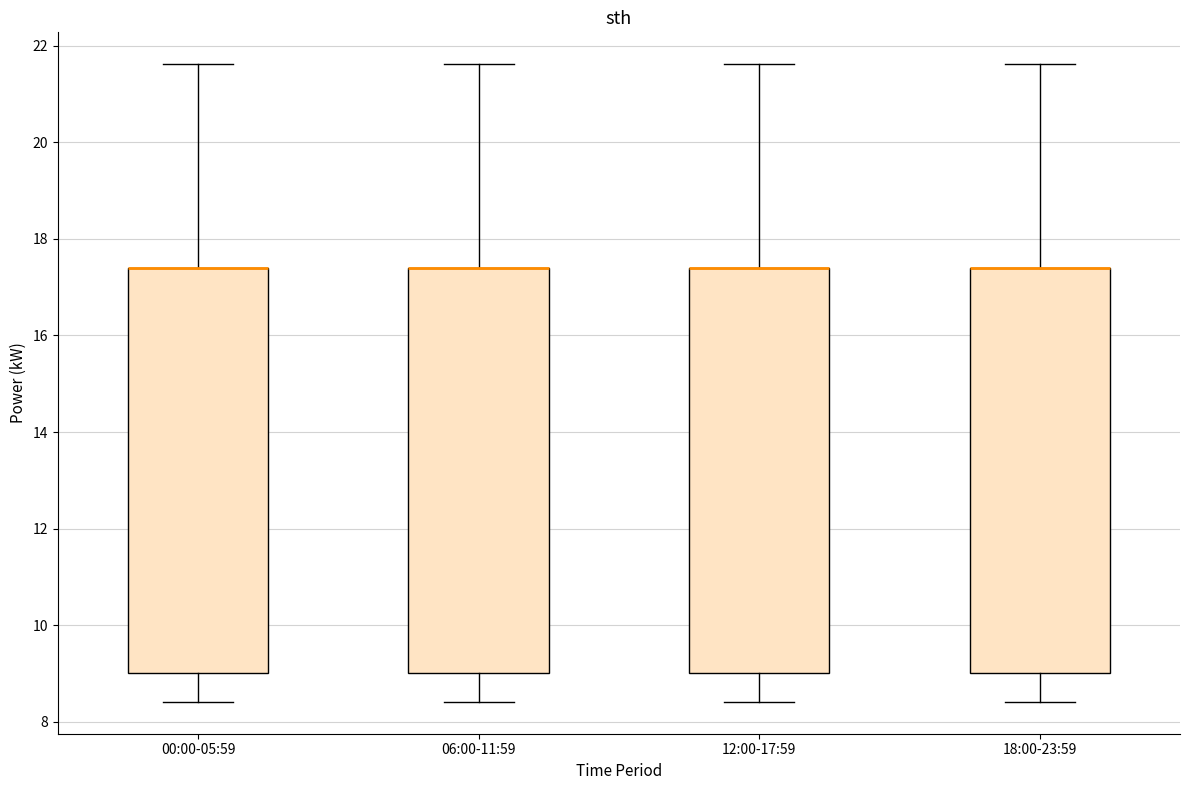

Reading left to right, read every box against the y-axis: the position of its median line, the range the box covers, and the ends of its whiskers. The values are not printed on the chart, so give them approximately, as read against the axis.

00:00-05:59: median 17.4 (drawn on the box's upper edge), box 9.0 to 17.4, whiskers 8.4 to 21.6
06:00-11:59: median 17.4 (drawn on the box's upper edge), box 9.0 to 17.4, whiskers 8.4 to 21.6
12:00-17:59: median 17.4 (drawn on the box's upper edge), box 9.0 to 17.4, whiskers 8.4 to 21.6
18:00-23:59: median 17.4 (drawn on the box's upper edge), box 9.0 to 17.4, whiskers 8.4 to 21.6